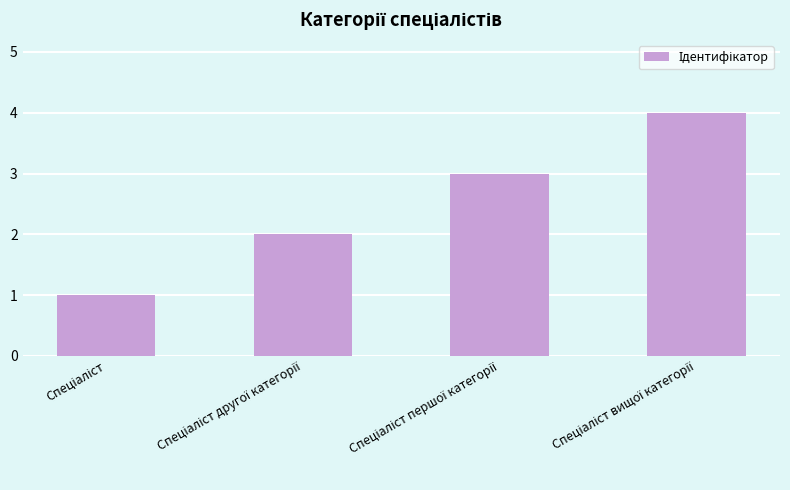

How many data points are less than 3?

2